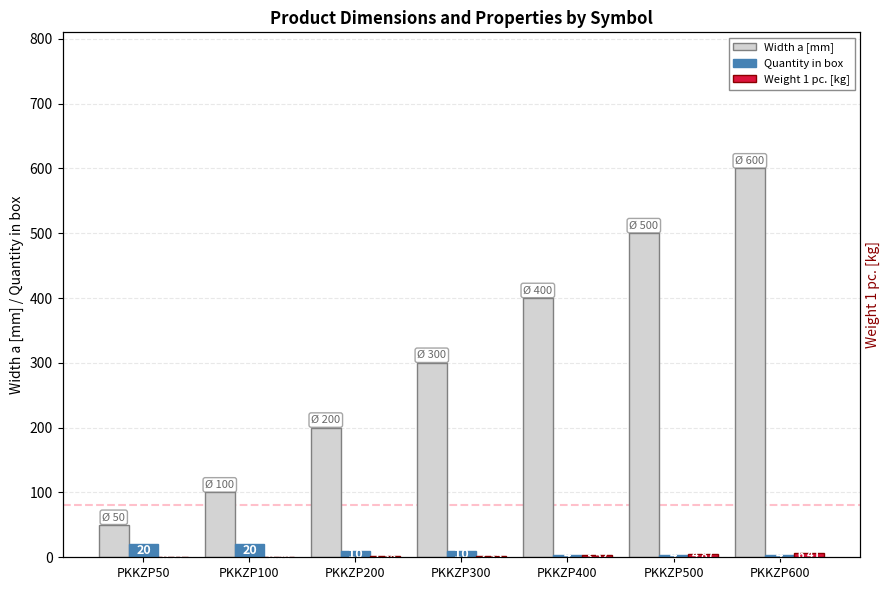

Is the value of Weight 1 pc. [kg] at PKKZP400 greater than the value of Quantity in box at PKKZP300?

No